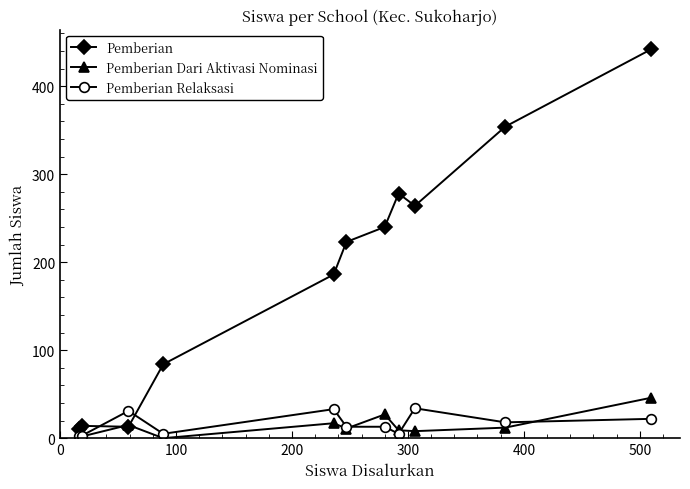

True or false: Pemberian and Pemberian Relaksasi intersect in this chart.

True